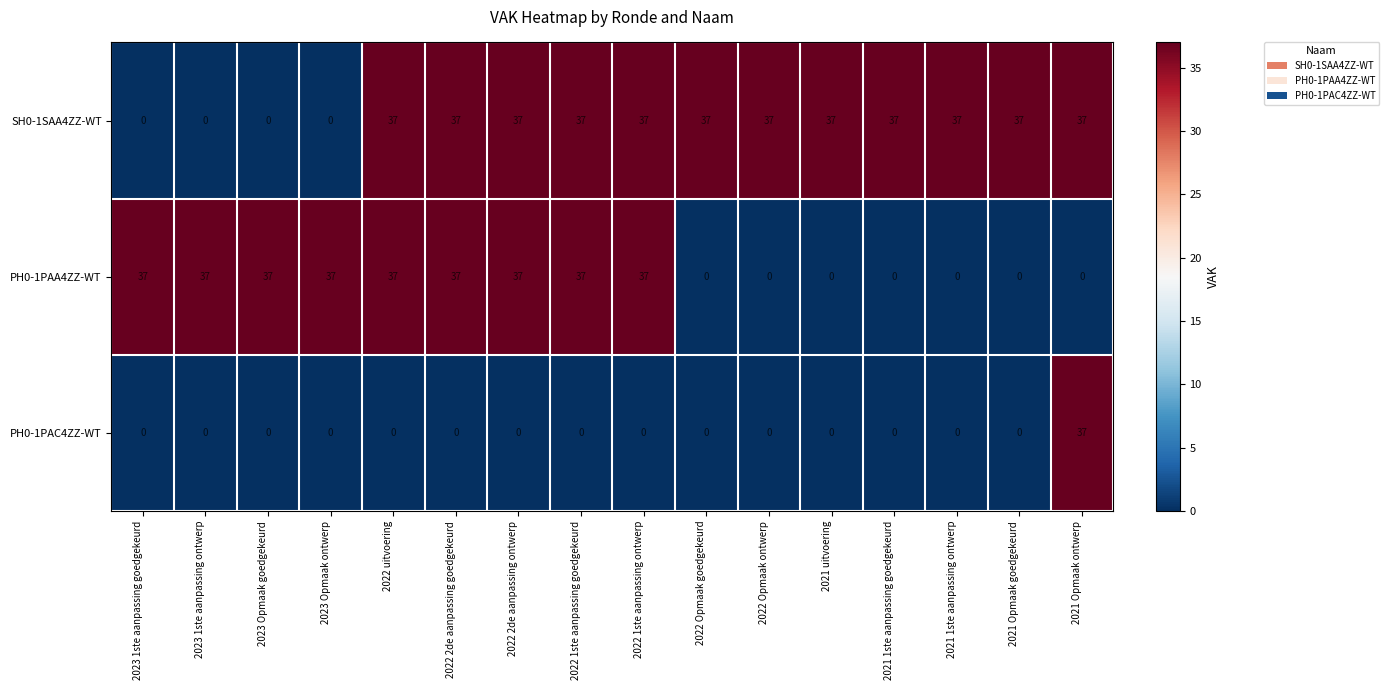

What is the maximum value shown in the chart?

37